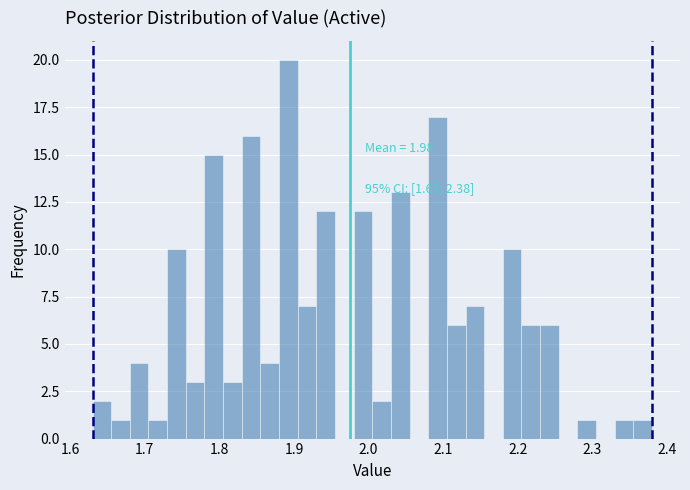

Around what value on the x-axis is the tallest bar? Give the approximate position of its centre, as read against the axis.

1.89